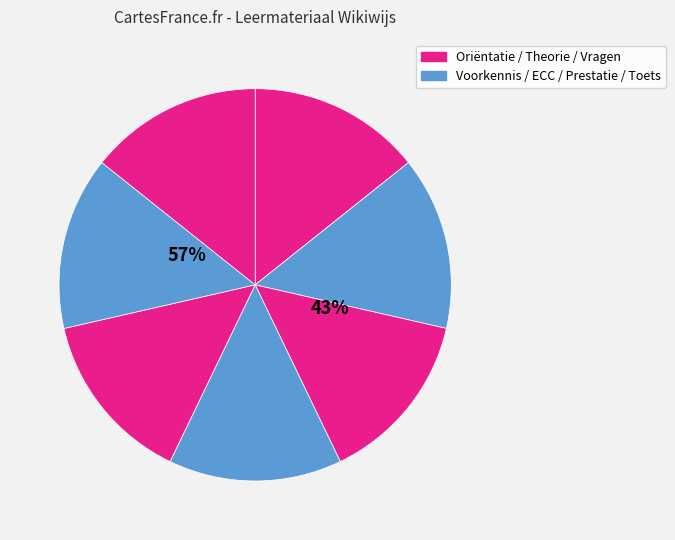

True or false: Toets accounts for 14% of the total.

True